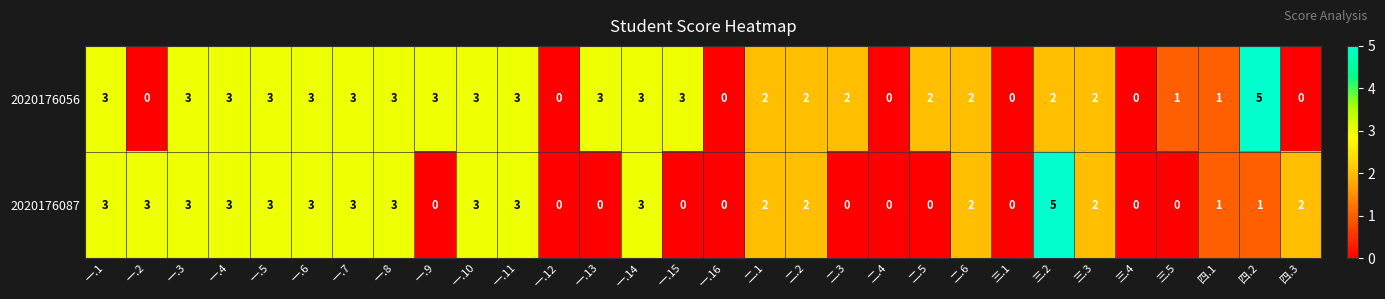

Count the 2020176087 values in the range 0 to 3.

29